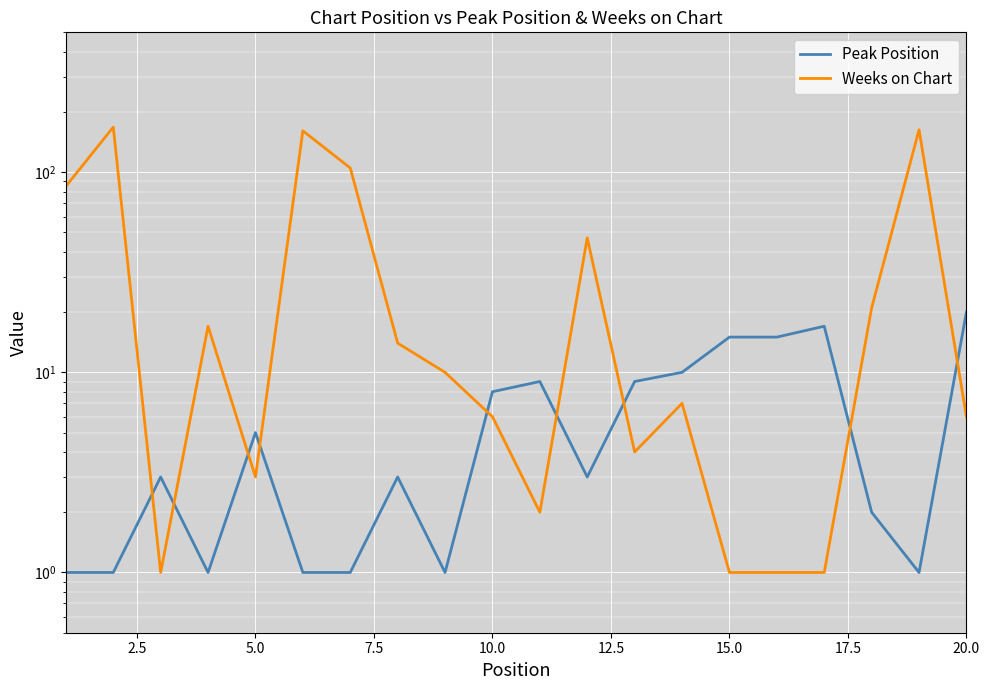

How many interior local valleys does the Weeks on Chart series have?

4